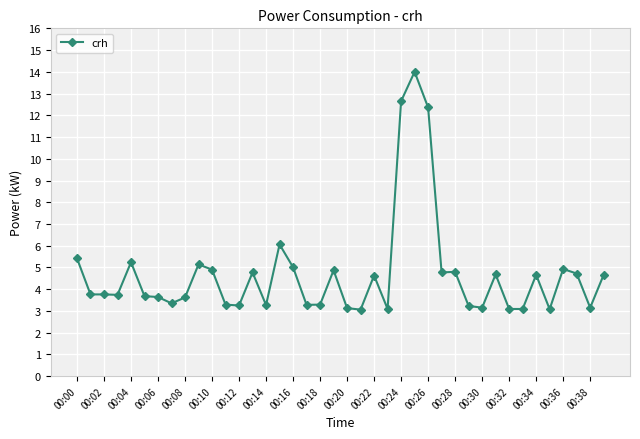

What is the average value?

4.7